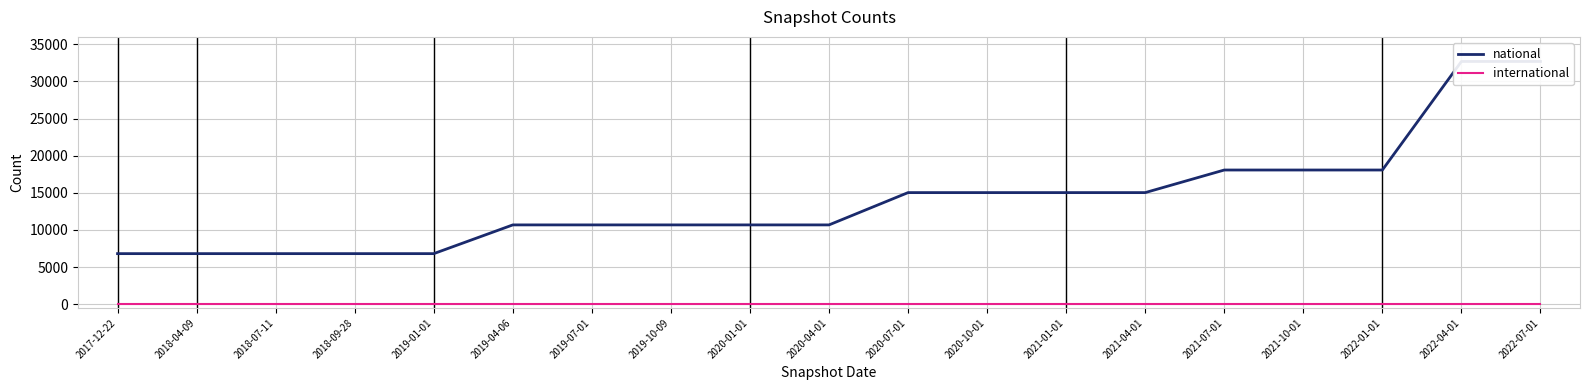

True or false: national and international cross at least once.

False